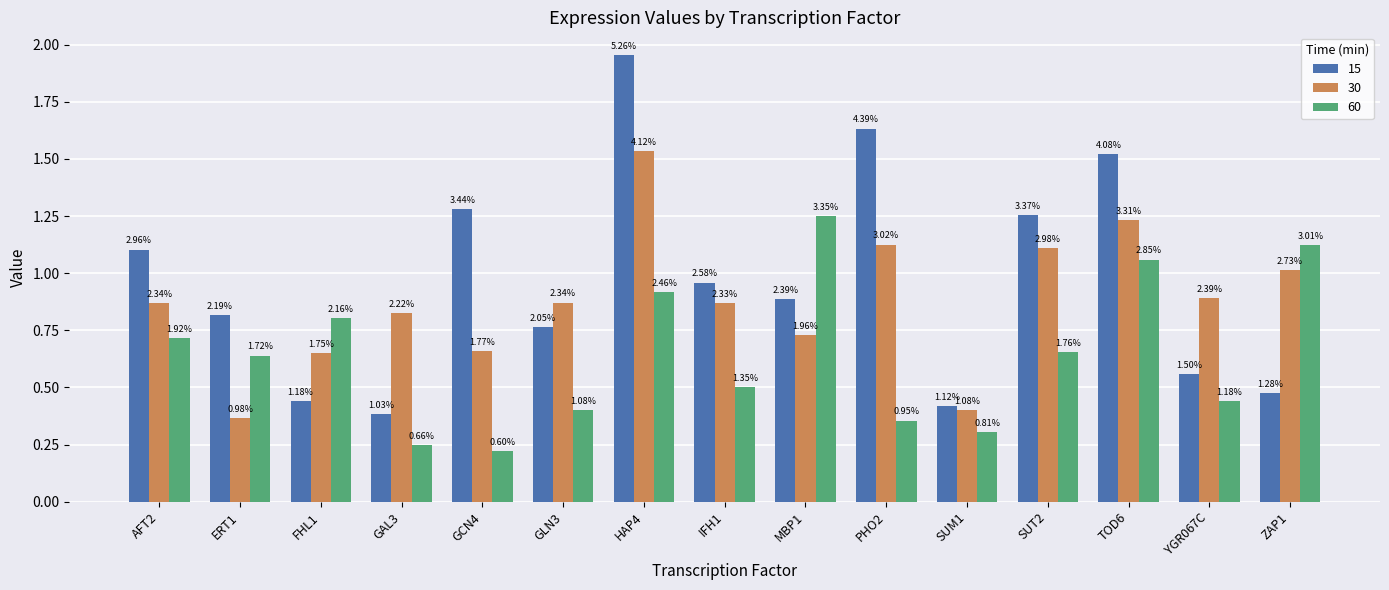

How many groups of bars are there?

15